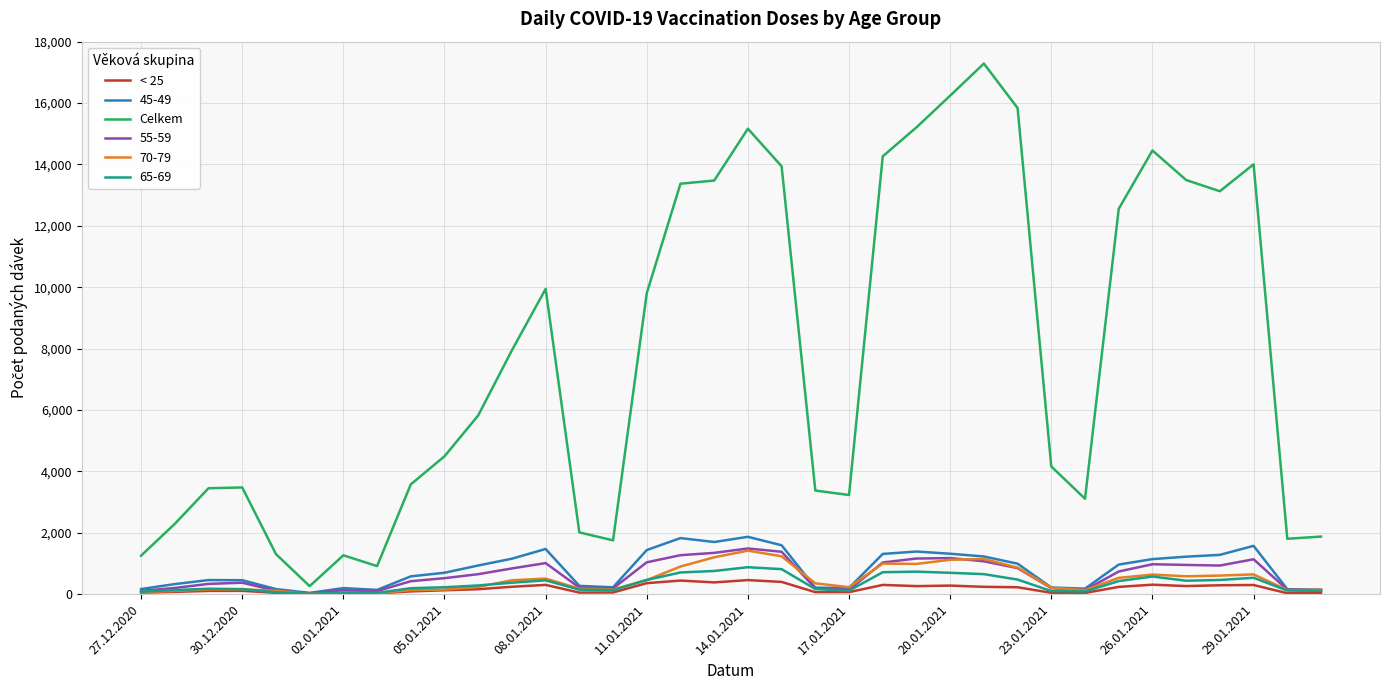

True or false: Celkem and < 25 cross at least once.

False